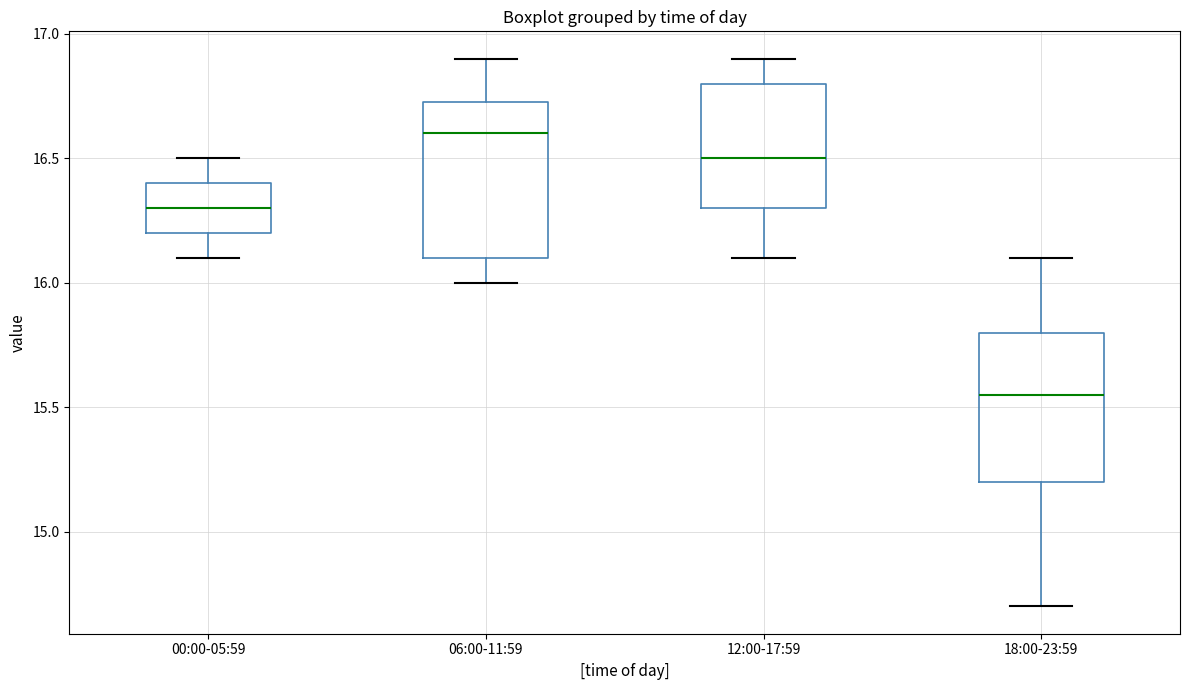

Reading left to right, read every box against the y-axis: the position of its median line, the range the box covers, and the ends of its whiskers. The values are not printed on the chart, so give them approximately, as read against the axis.

00:00-05:59: median 16.30, box 16.20 to 16.40, whiskers 16.10 to 16.50
06:00-11:59: median 16.60, box 16.10 to 16.75, whiskers 16.00 to 16.90
12:00-17:59: median 16.50, box 16.30 to 16.80, whiskers 16.10 to 16.90
18:00-23:59: median 15.55, box 15.20 to 15.80, whiskers 14.70 to 16.10